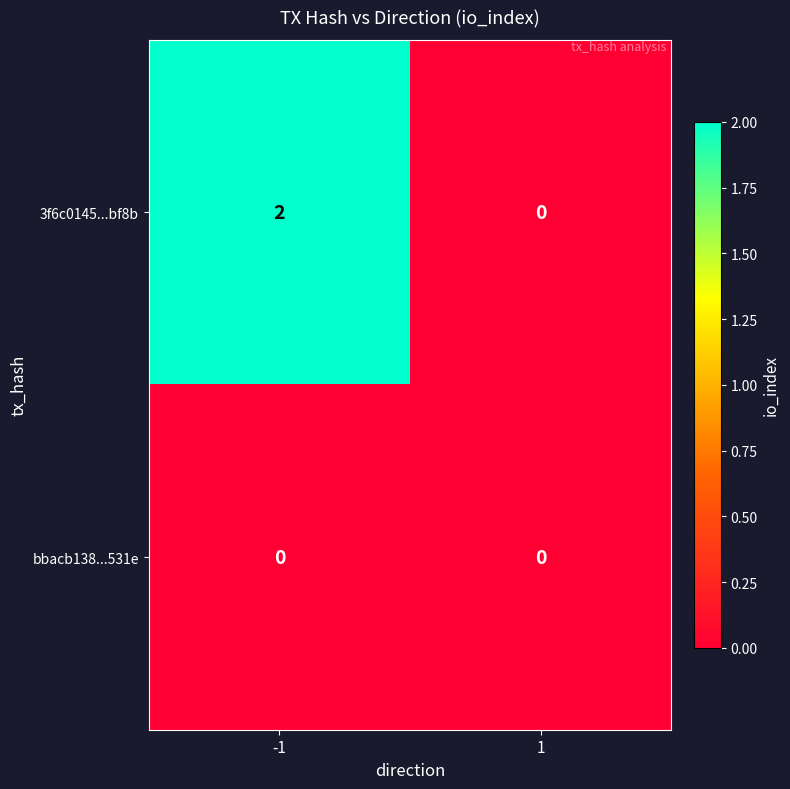

Which series has the largest total across all categories?

3f6c0145...bf8b